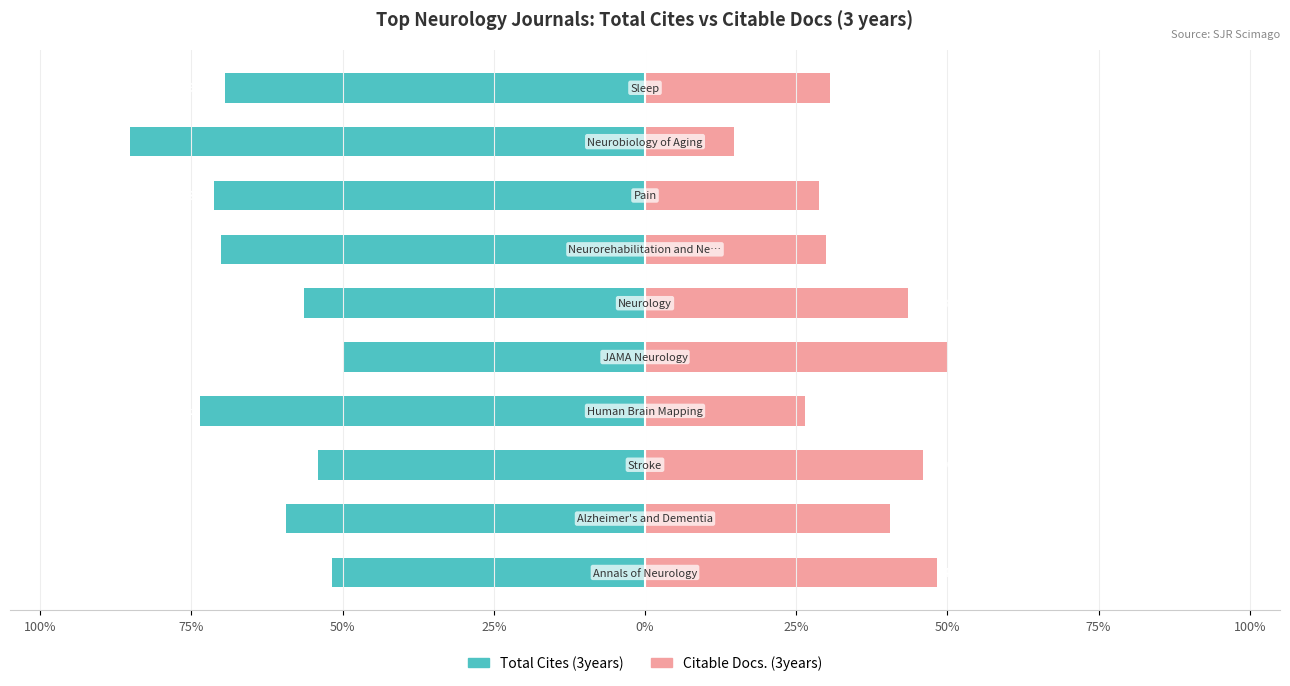

The value of Total Cites (3years) at 50% is -26.1. True or false?

False